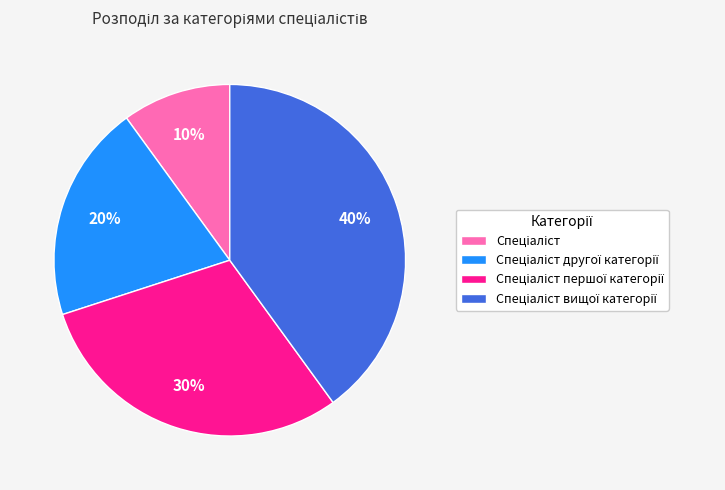

Is there any slice that represents more than half of the pie?

No